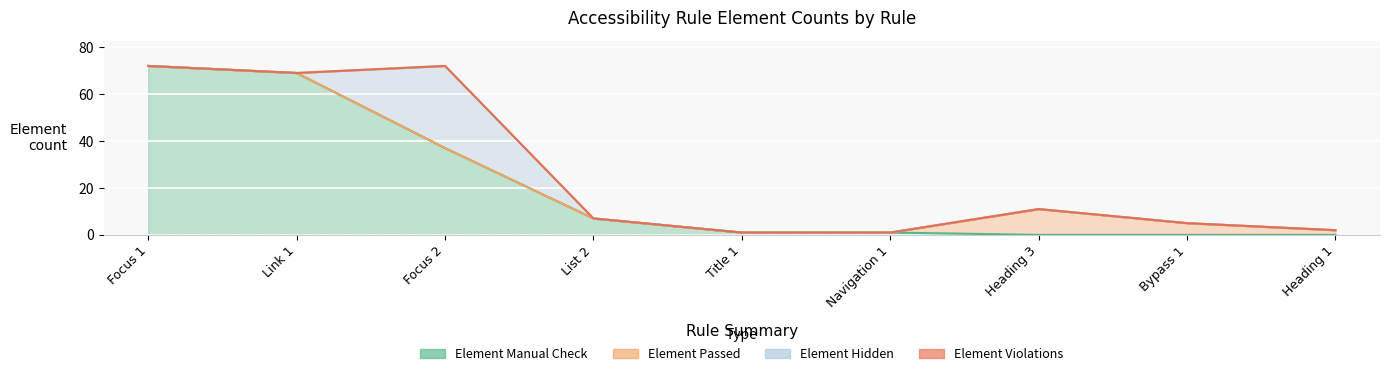

The value of Element Passed at Heading 3 is 11. True or false?

True